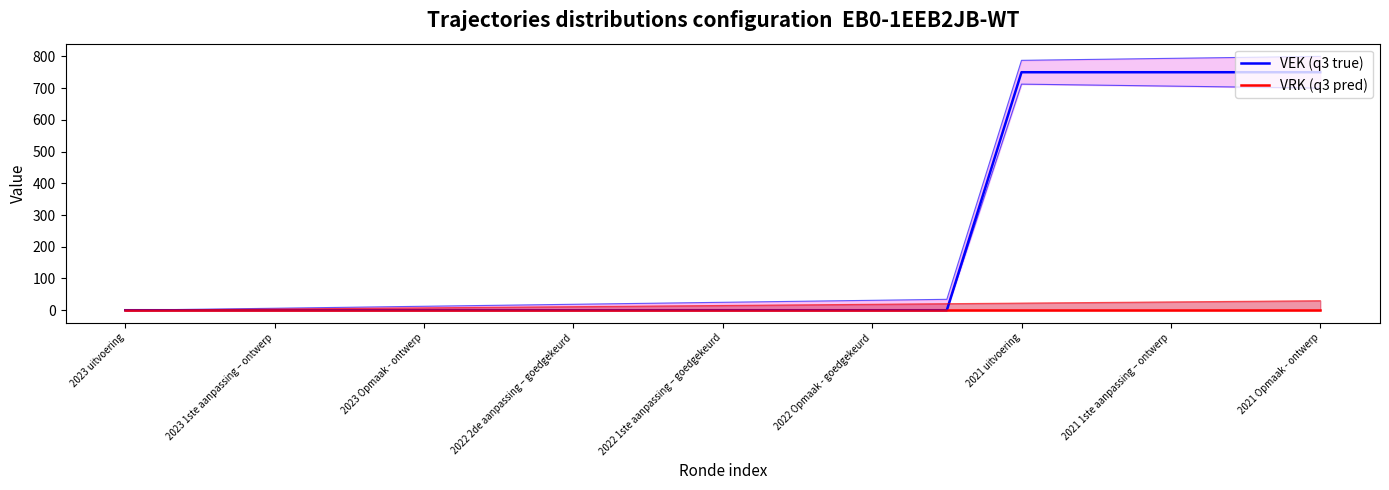

What are all the series names shown in the legend?

VEK (q3 true), VRK (q3 pred)